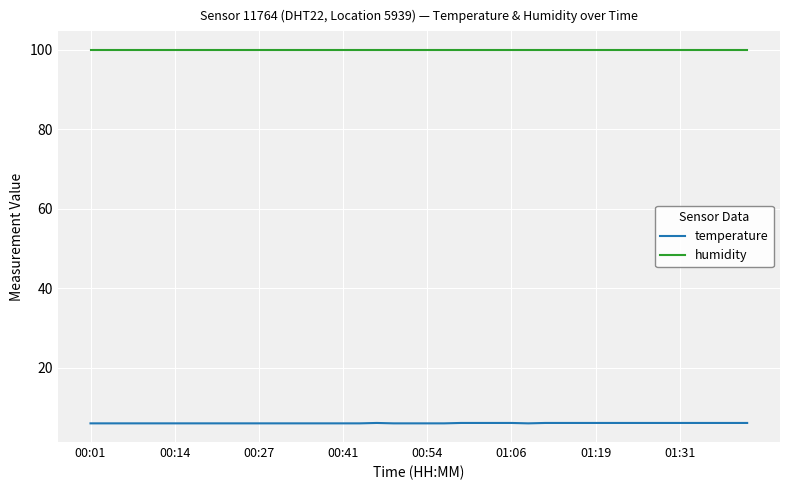

Rank the series by their maximum value, from highest to lowest.

humidity, temperature